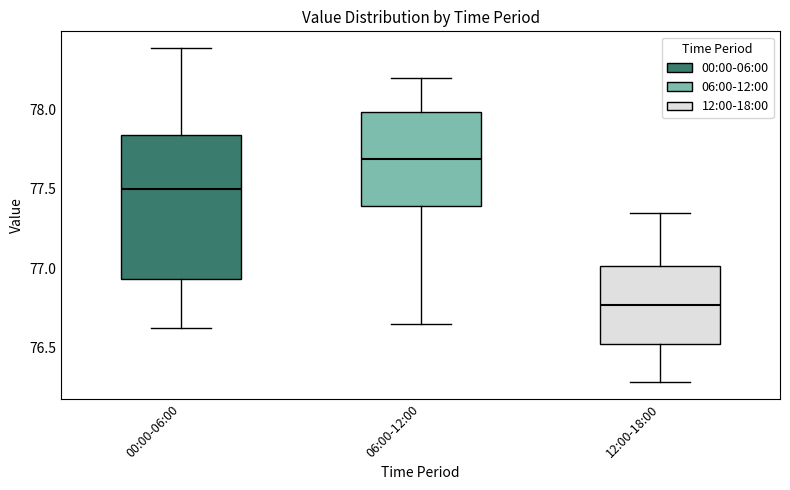

Reading left to right, transcribe this box plot: for each box, give where its median line is, the range the box spans, and where its two whiskers end, as read against the y-axis. The values are not printed on the chart, so give them approximately, as read against the axis.

00:00-06:00: median 77.50, box 76.95 to 77.85, whiskers 76.60 to 78.40
06:00-12:00: median 77.70, box 77.40 to 78.00, whiskers 76.65 to 78.20
12:00-18:00: median 76.75, box 76.50 to 77.00, whiskers 76.30 to 77.35